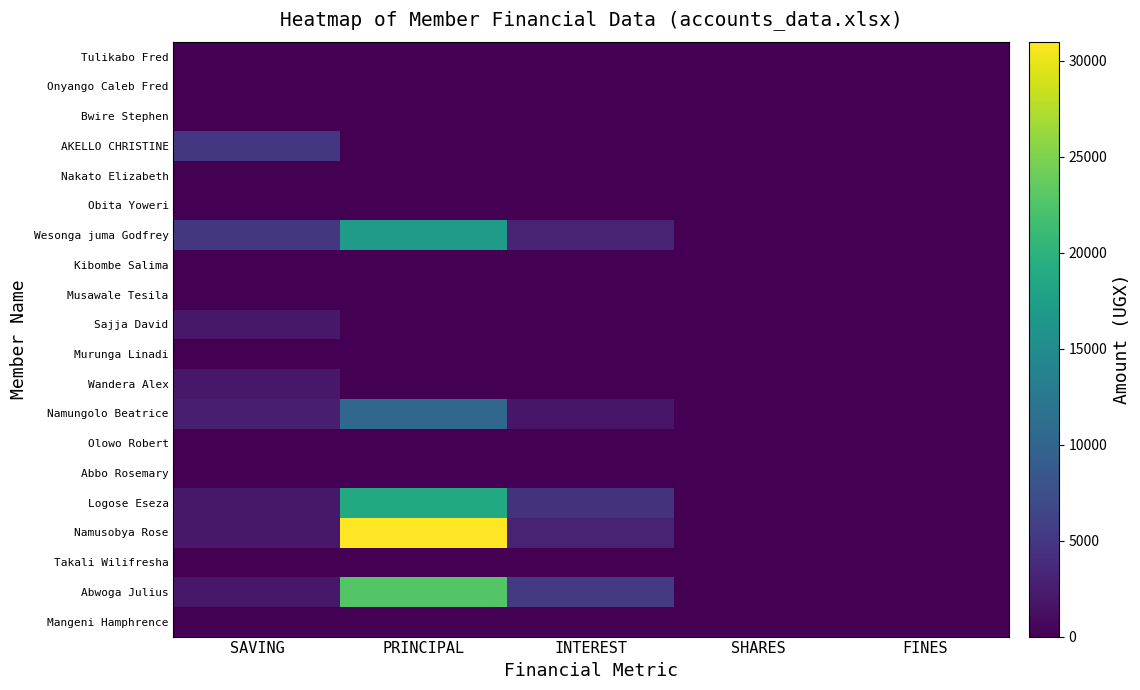

Which category has the lowest value across all series?

SAVING